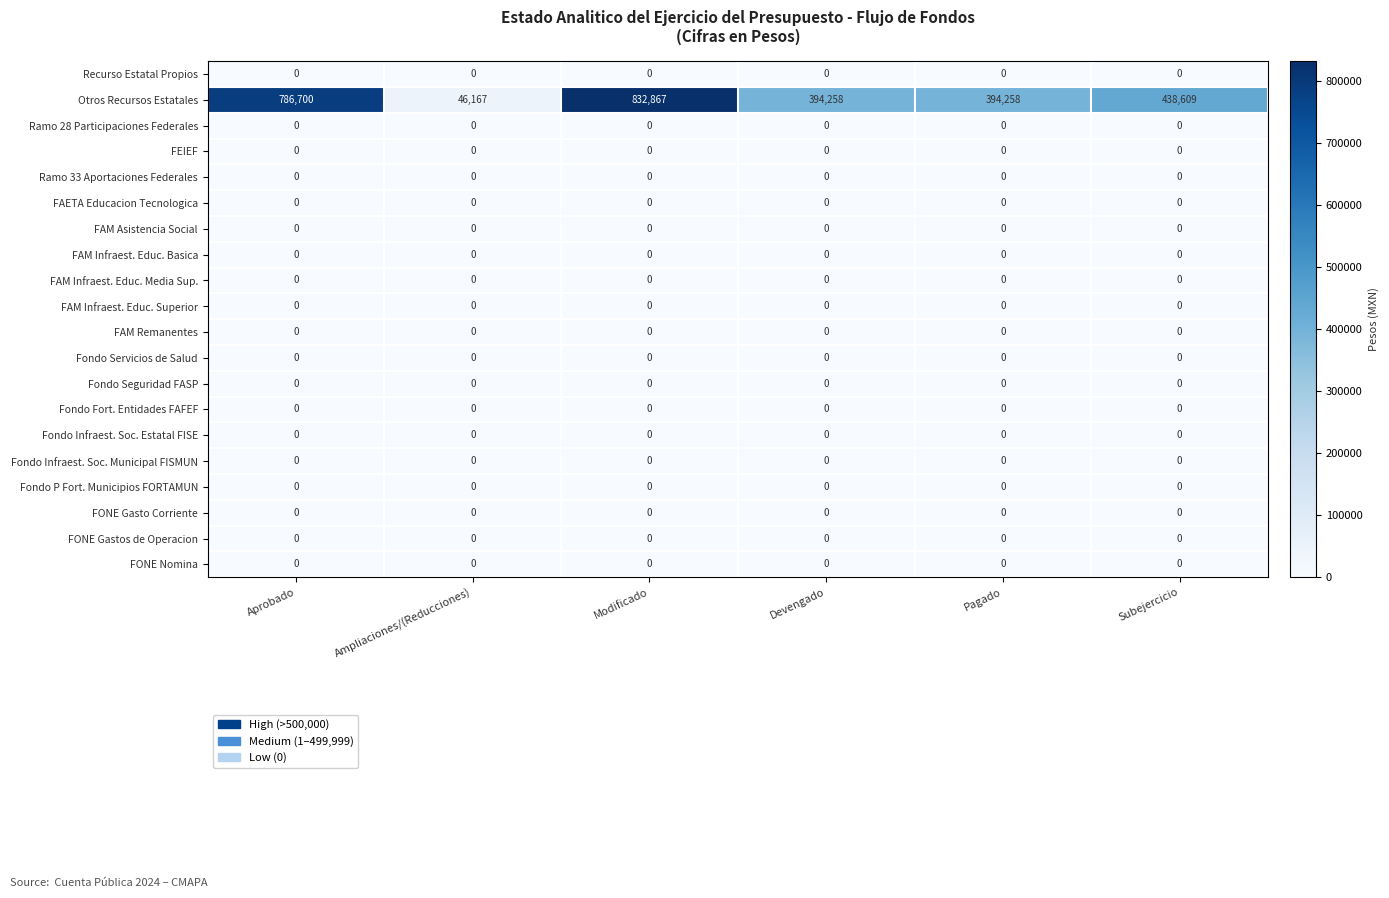

What is the sum of all Otros Recursos Estatales values?

2892859